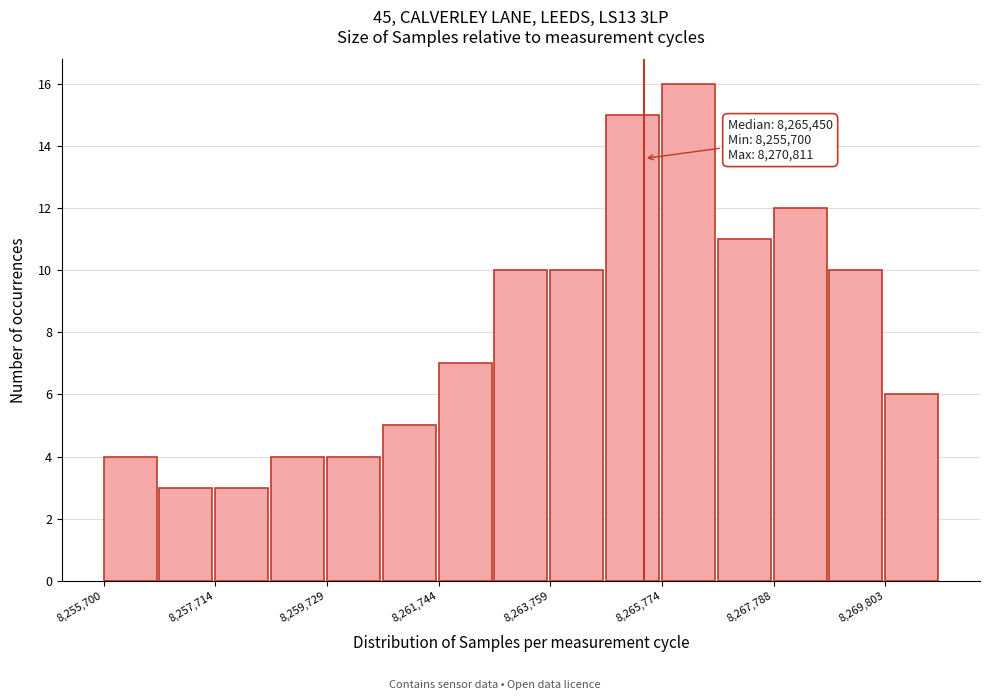

Read against the x-axis, roughly where is the centre of the tallest bar?

8266500